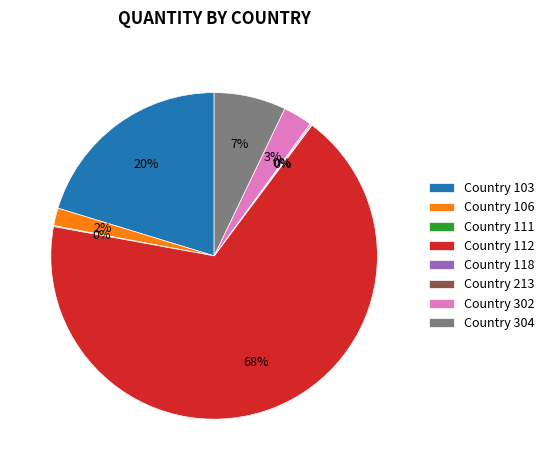

Which slice is the largest?

Country 112